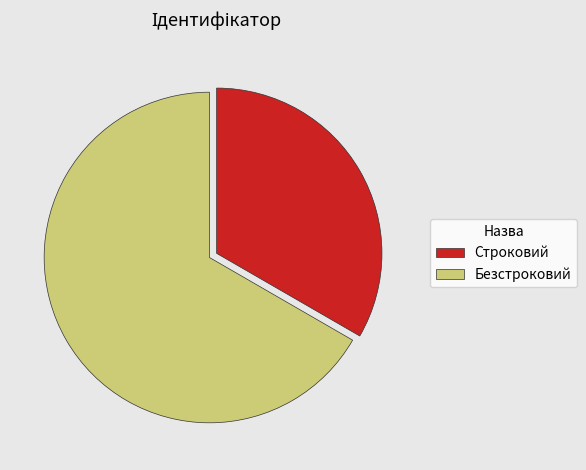

Rank the categories by value from lowest to highest.

Строковий, Безстроковий